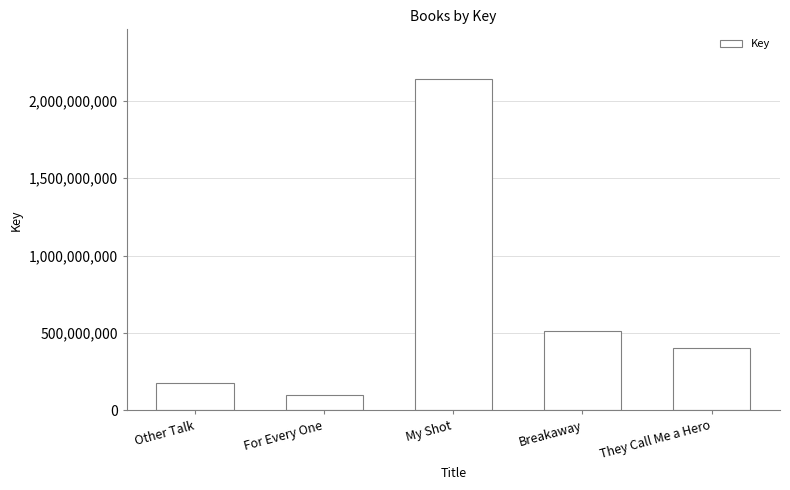

The value at Other Talk is 178742943. True or false?

True